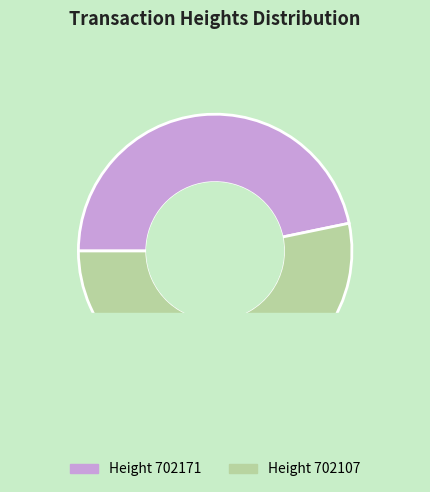

What is the change in value from 702171 to 702107?

+2129964076865746944